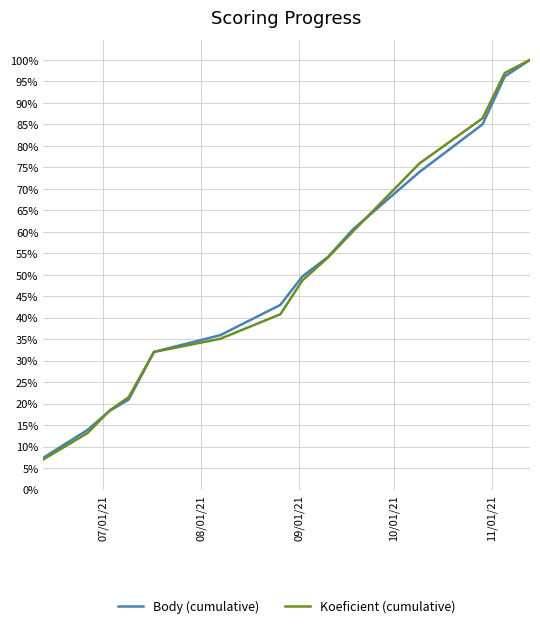

Does the chart have visible grid lines?

Yes